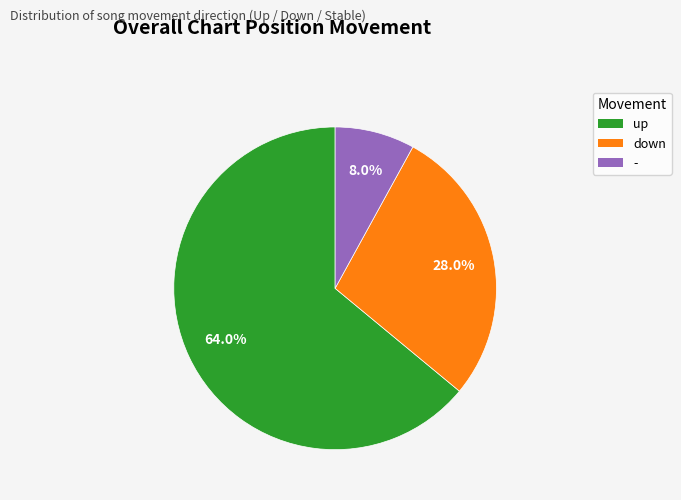

Rank the categories by value from highest to lowest.

up, down, -